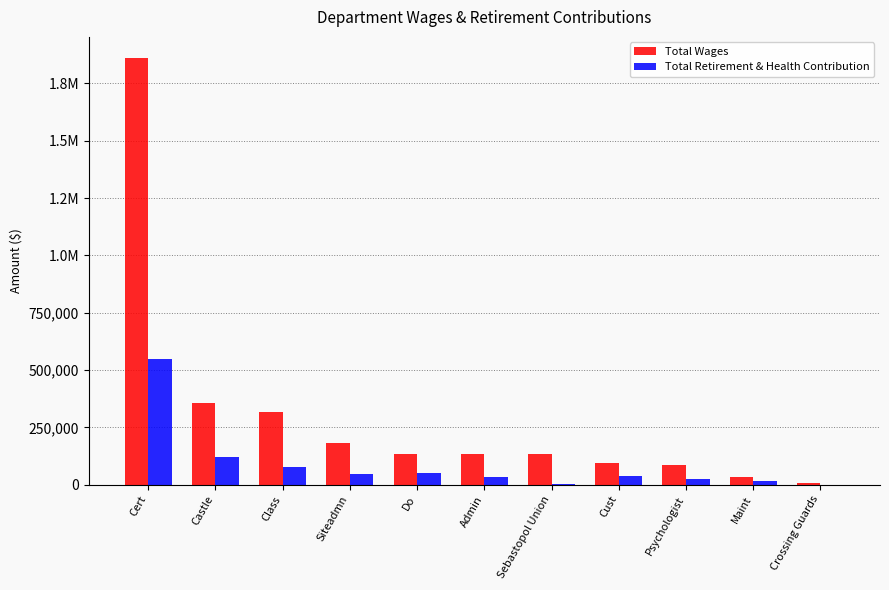

Is it true that Total Retirement & Health Contribution equals 145786 at Cert?

False